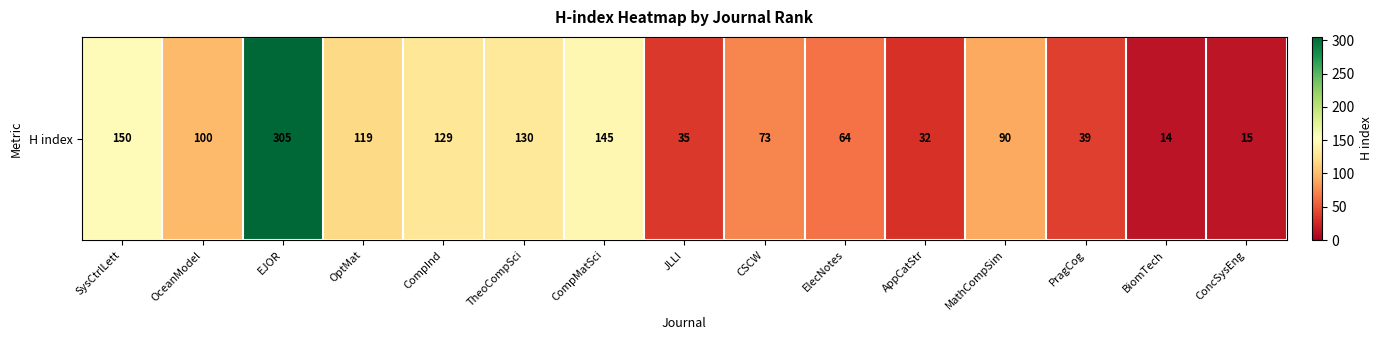

At which label does the data first exceed 90?

SysCtrlLett